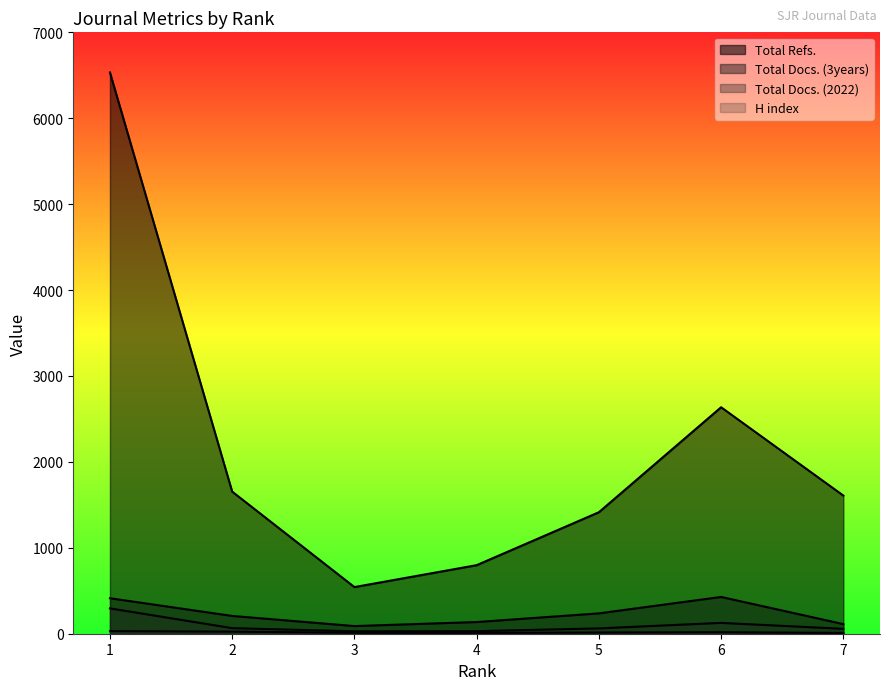

Between 6 and 7, which is larger?

6